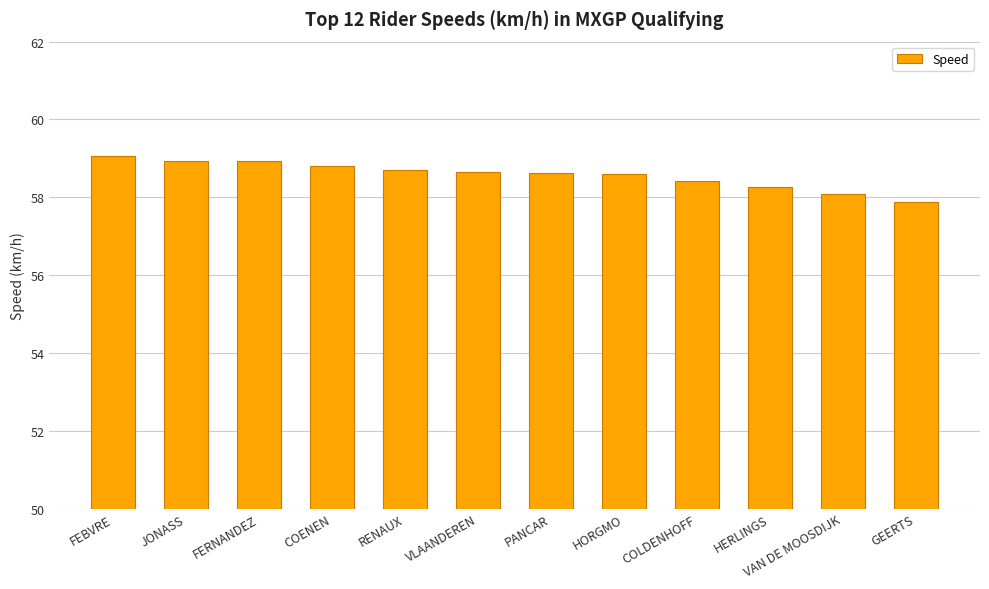

What is the approximate value at COLDENHOFF?

58.4